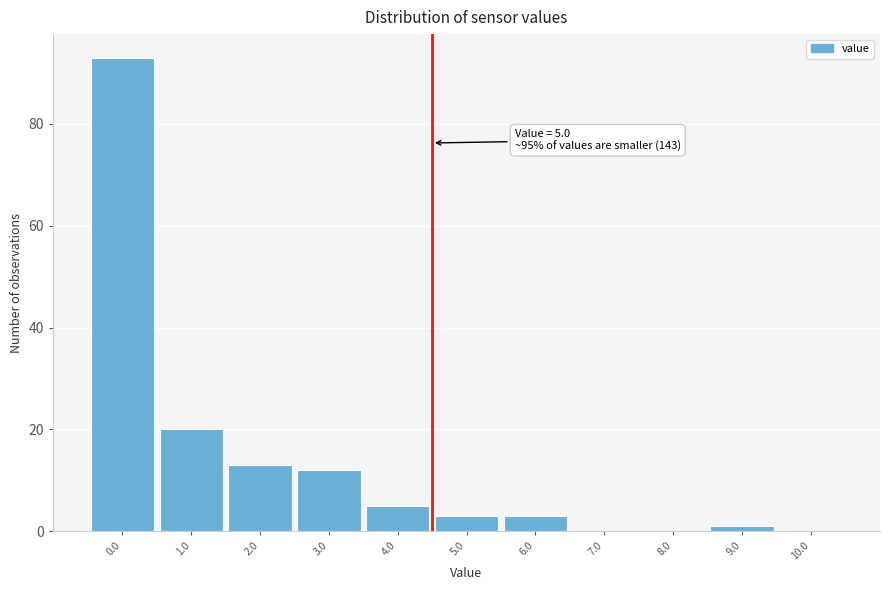

Reading left to right, extract all data points from this chart.

0.0=93	1.0=20	2.0=13	3.0=12	4.0=5	5.0=3	6.0=3	7.0=0	8.0=0	9.0=1	10.0=0